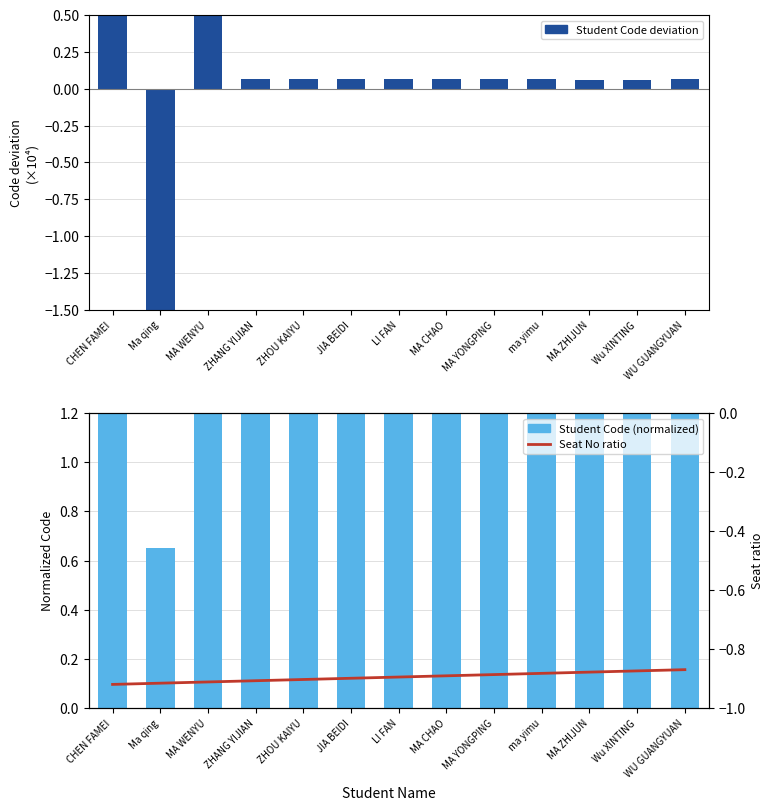

Count the number of categories in the chart.

13